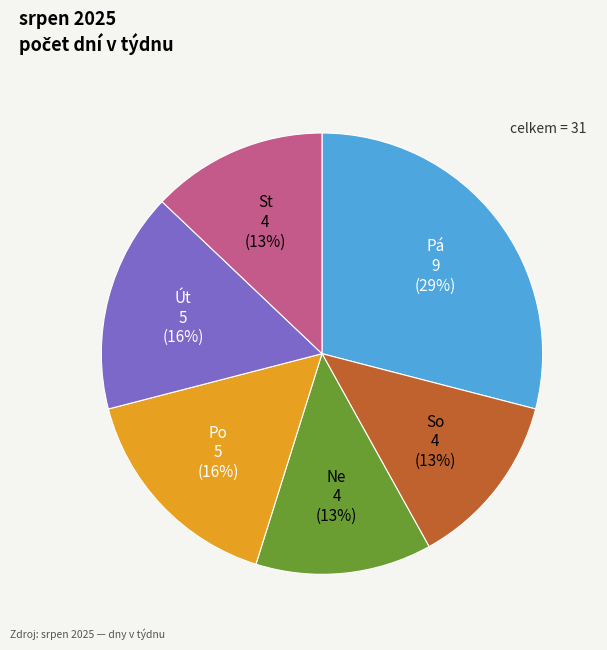

Which slice is the largest?

Pá